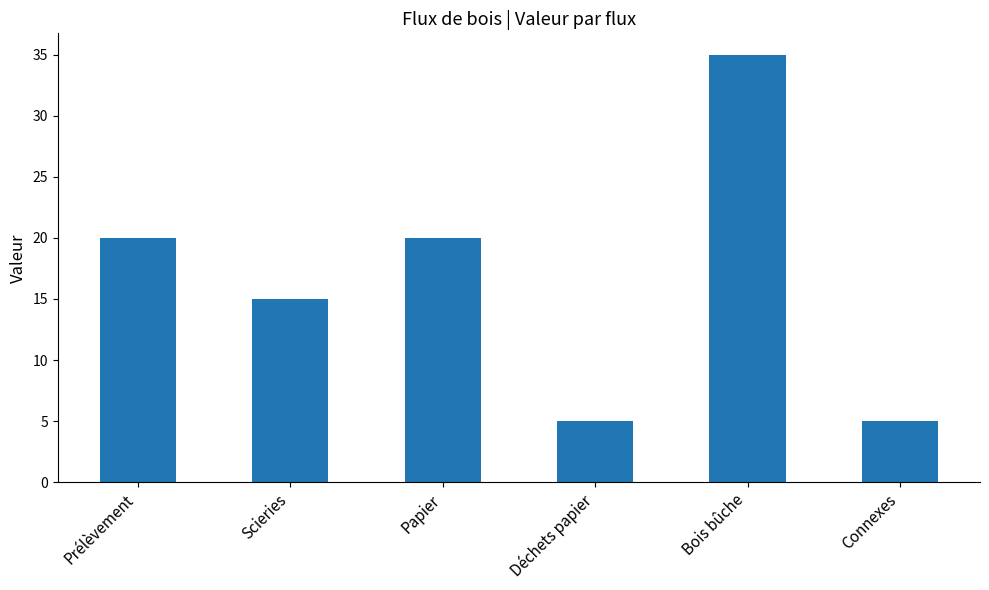

The chart shows a value of 15 at Scieries. True or false?

True